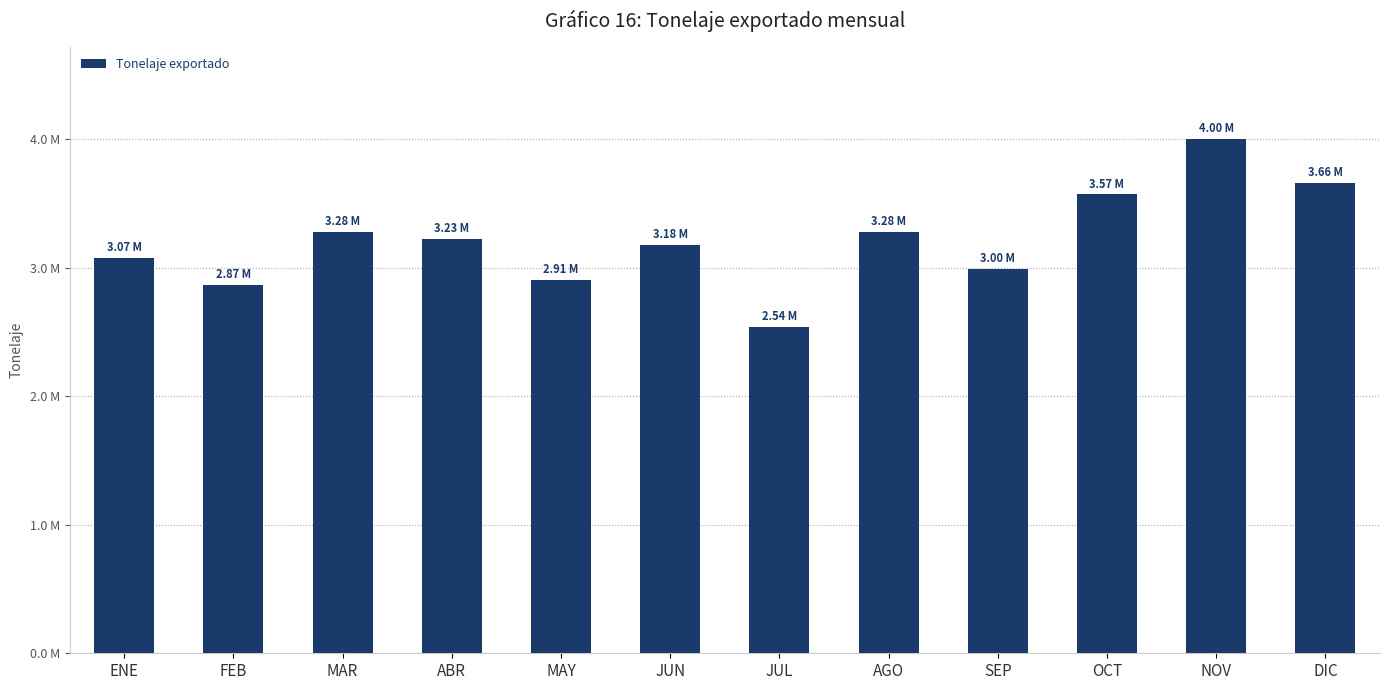

Between OCT and JUL, which is larger?

OCT